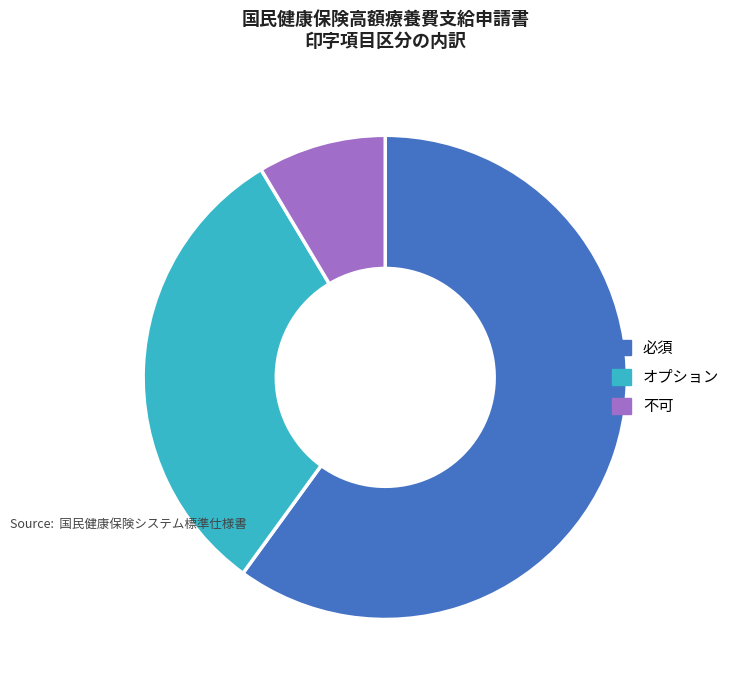

Which slice is the largest?

必須